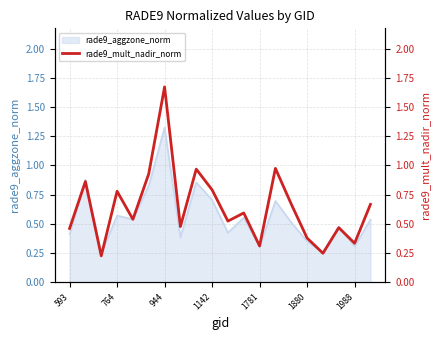

Reading left to right, extract all data points from this chart.

0.5	0.9	0.2	0.8	0.5	0.9	1.7	0.5	1.0	0.8	0.5	0.6	0.3	1.0	0.7	0.4	0.2	0.5	0.3	0.7